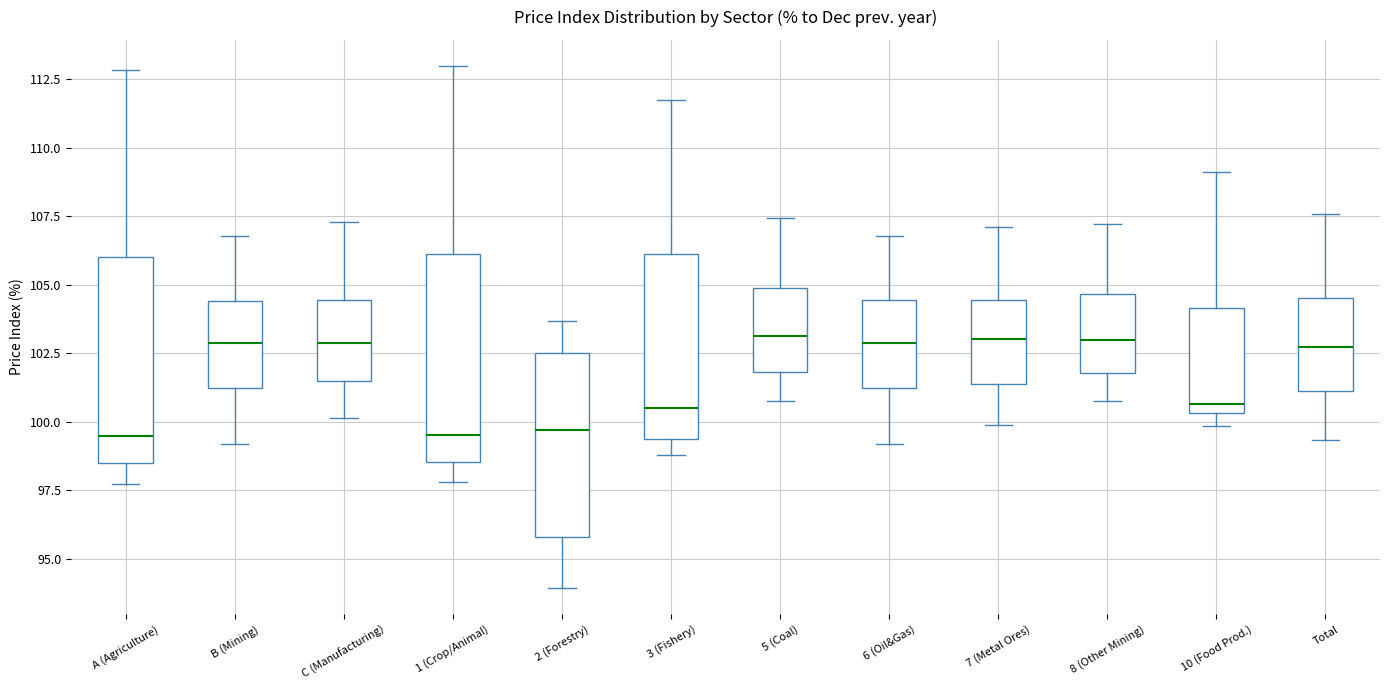

Reading left to right, transcribe this box plot: for each box, give where its median line is, the range the box spans, and where its two whiskers end, as read against the y-axis. The values are not printed on the chart, so give them approximately, as read against the axis.

A (Agriculture): median 99.5, box 98.5 to 106.0, whiskers 97.5 to 113.0
B (Mining): median 103.0, box 101.0 to 104.5, whiskers 99.0 to 107.0
C (Manufacturing): median 103.0, box 101.5 to 104.5, whiskers 100.0 to 107.5
1 (Crop/Animal): median 99.5, box 98.5 to 106.0, whiskers 98.0 to 113.0
2 (Forestry): median 99.5, box 96.0 to 102.5, whiskers 94.0 to 103.5
3 (Fishery): median 100.5, box 99.5 to 106.0, whiskers 99.0 to 111.5
5 (Coal): median 103.0, box 102.0 to 105.0, whiskers 100.5 to 107.5
6 (Oil&Gas): median 103.0, box 101.0 to 104.5, whiskers 99.0 to 107.0
7 (Metal Ores): median 103.0, box 101.5 to 104.5, whiskers 100.0 to 107.0
8 (Other Mining): median 103.0, box 102.0 to 104.5, whiskers 101.0 to 107.0
10 (Food Prod.): median 100.5 (just above the box's lower edge), box 100.5 to 104.0, whiskers 100.0 to 109.0
Total: median 102.5, box 101.0 to 104.5, whiskers 99.5 to 107.5